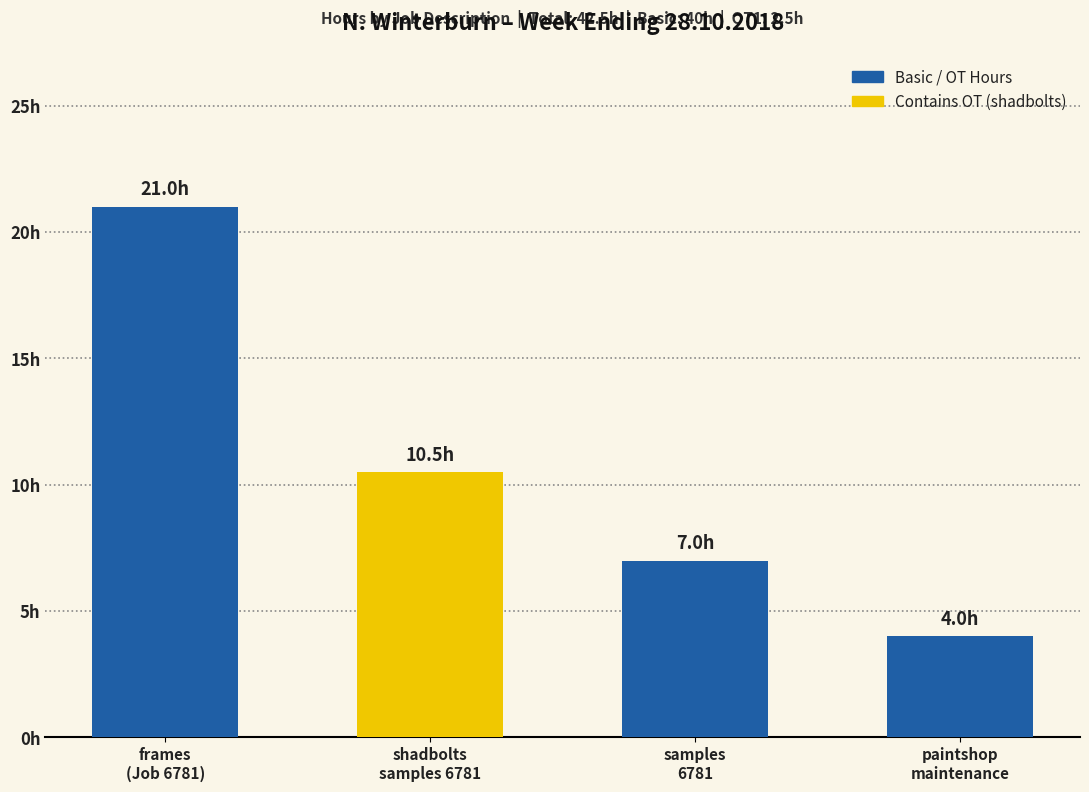

Does the chart contain any negative values?

No